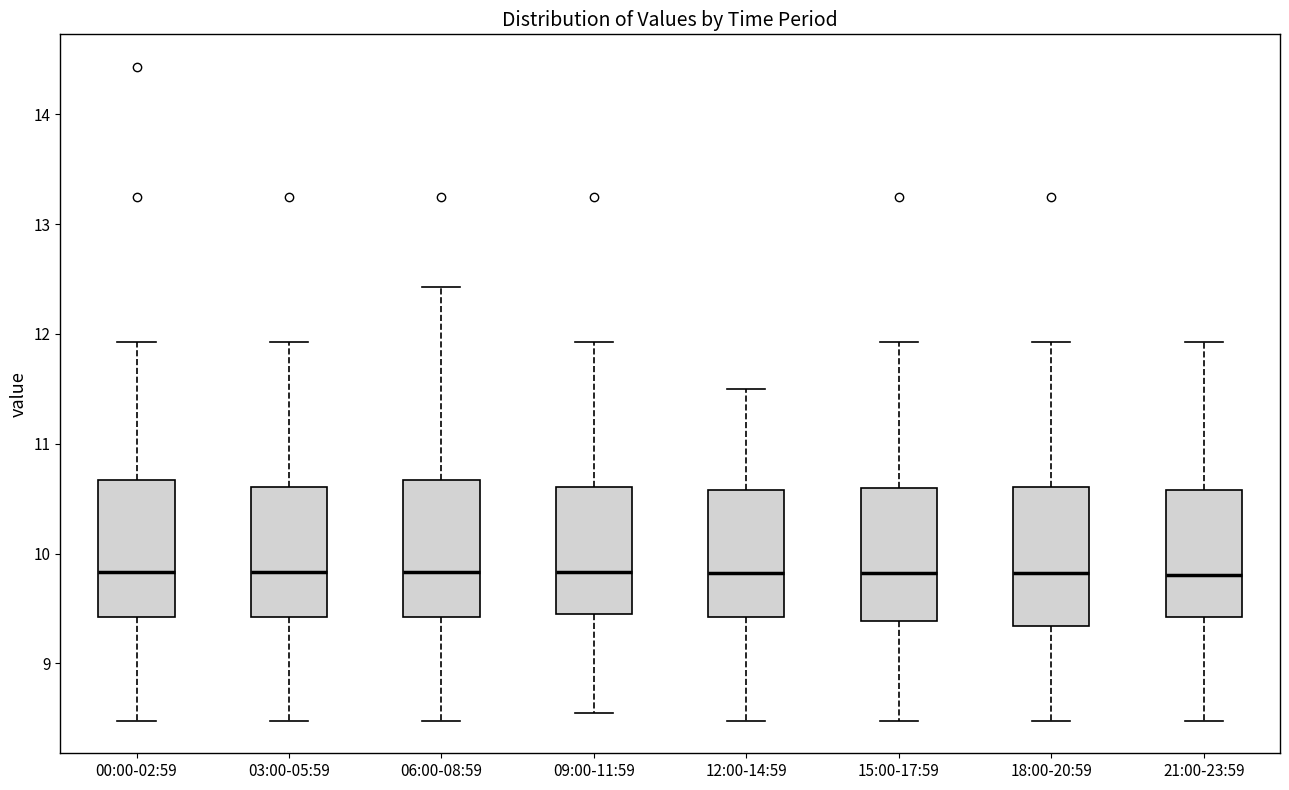

Reading left to right, transcribe this box plot: for each box, give where its median line is, the range the box spans, and where its two whiskers end, as read against the y-axis. The values are not printed on the chart, so give them approximately, as read against the axis.

00:00-02:59: median 9.8, box 9.4 to 10.7, whiskers 8.5 to 11.9
03:00-05:59: median 9.8, box 9.4 to 10.6, whiskers 8.5 to 11.9
06:00-08:59: median 9.8, box 9.4 to 10.7, whiskers 8.5 to 12.4
09:00-11:59: median 9.8, box 9.5 to 10.6, whiskers 8.6 to 11.9
12:00-14:59: median 9.8, box 9.4 to 10.6, whiskers 8.5 to 11.5
15:00-17:59: median 9.8, box 9.4 to 10.6, whiskers 8.5 to 11.9
18:00-20:59: median 9.8, box 9.3 to 10.6, whiskers 8.5 to 11.9
21:00-23:59: median 9.8, box 9.4 to 10.6, whiskers 8.5 to 11.9